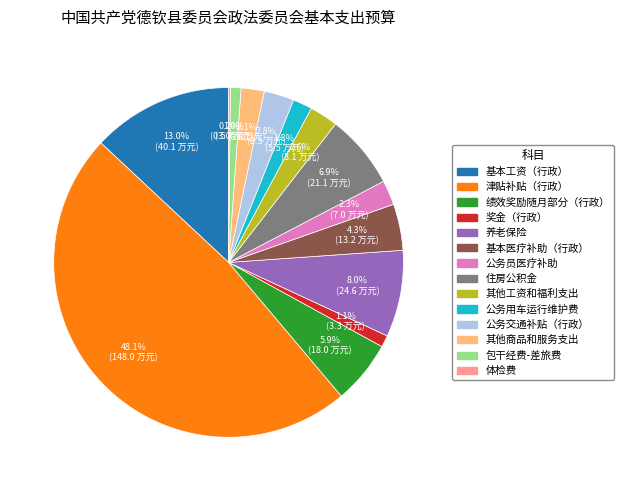

Is there any slice that represents more than half of the pie?

No